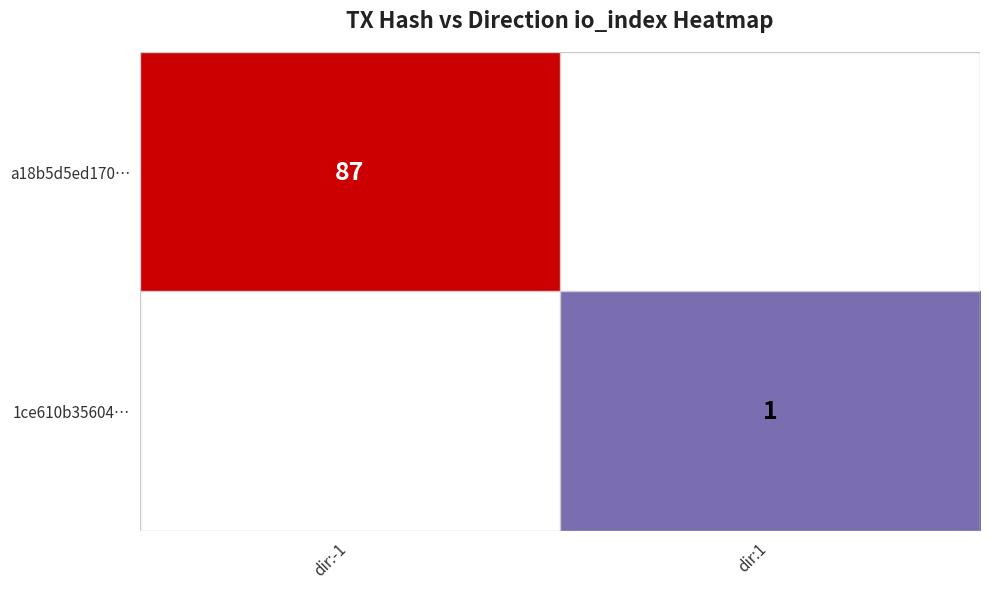

True or false: 1ce610b35604… has a value of 1.5 at dir:1.

False